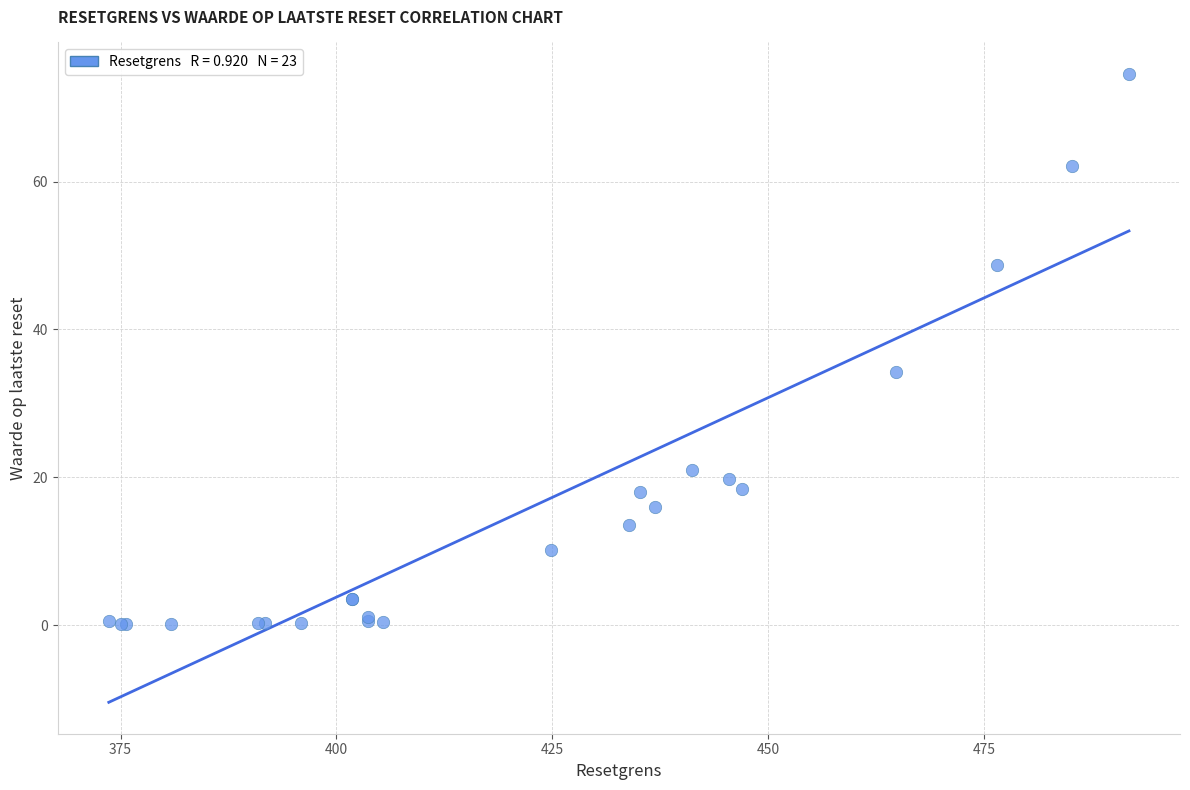

What Y value in the scatter plot is closest to 37?

34.3